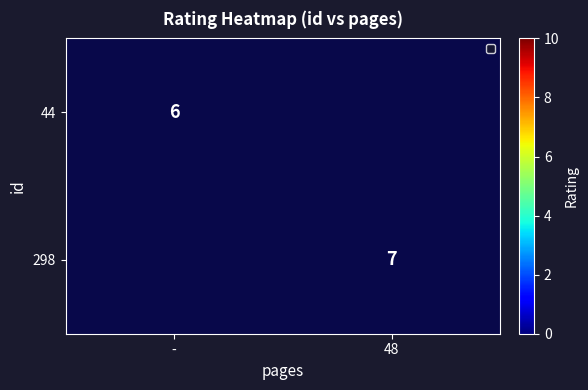

Is the value of 298 at 48 greater than the value of 44 at -?

Yes